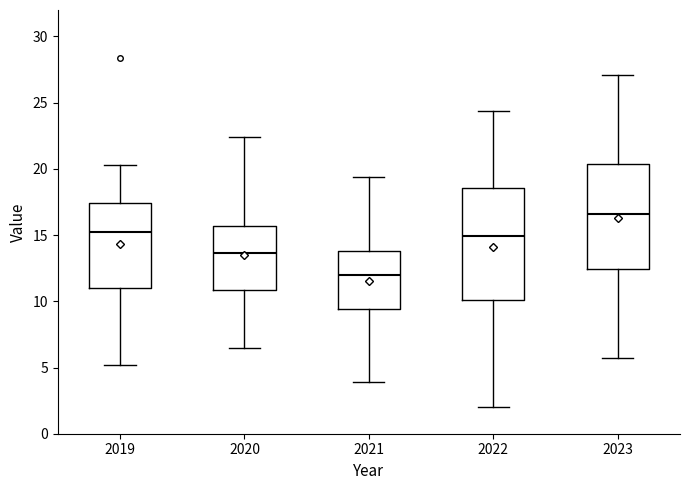

Reading left to right, transcribe this box plot: for each box, give where its median line is, the range the box spans, and where its two whiskers end, as read against the y-axis. The values are not printed on the chart, so give them approximately, as read against the axis.

2019: median 15.5, box 11.0 to 17.5, whiskers 5.0 to 20.5
2020: median 13.5, box 11.0 to 15.5, whiskers 6.5 to 22.5
2021: median 12.0, box 9.5 to 14.0, whiskers 4.0 to 19.5
2022: median 15.0, box 10.0 to 18.5, whiskers 2.0 to 24.5
2023: median 16.5, box 12.5 to 20.5, whiskers 5.5 to 27.0